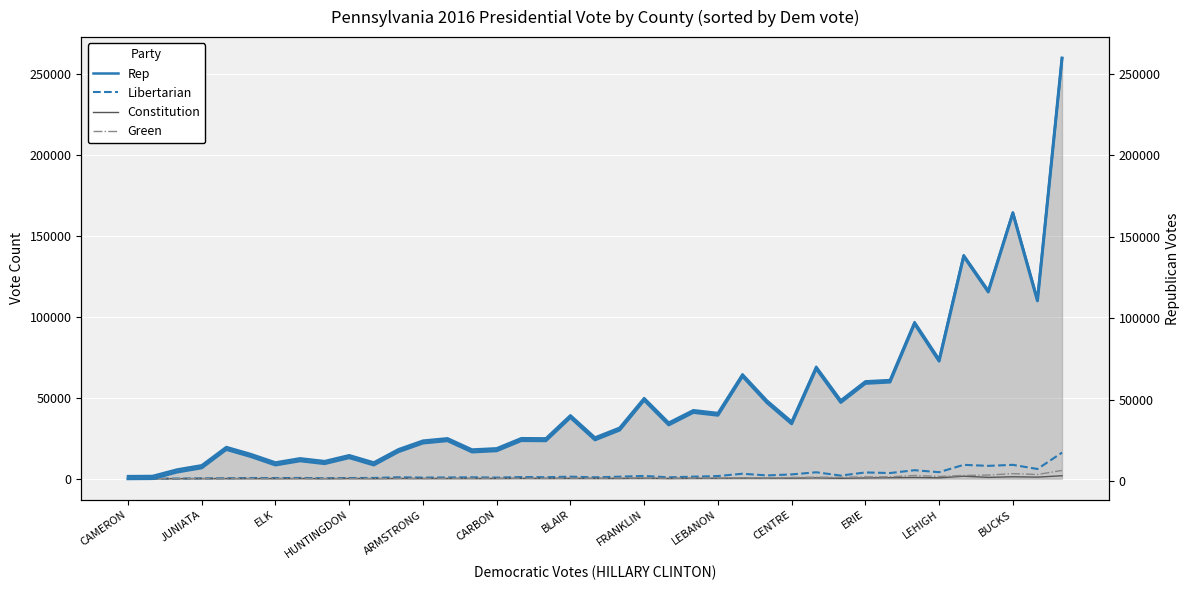

What is the sum of all Constitution values?

14220